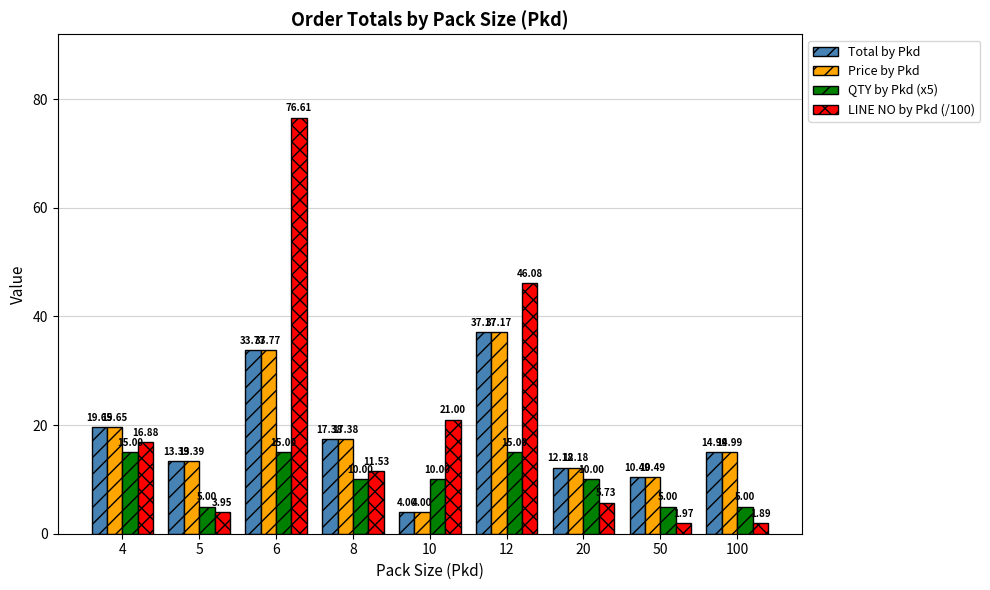

What value does the QTY by Pkd (x5) series have at 50?

5.0